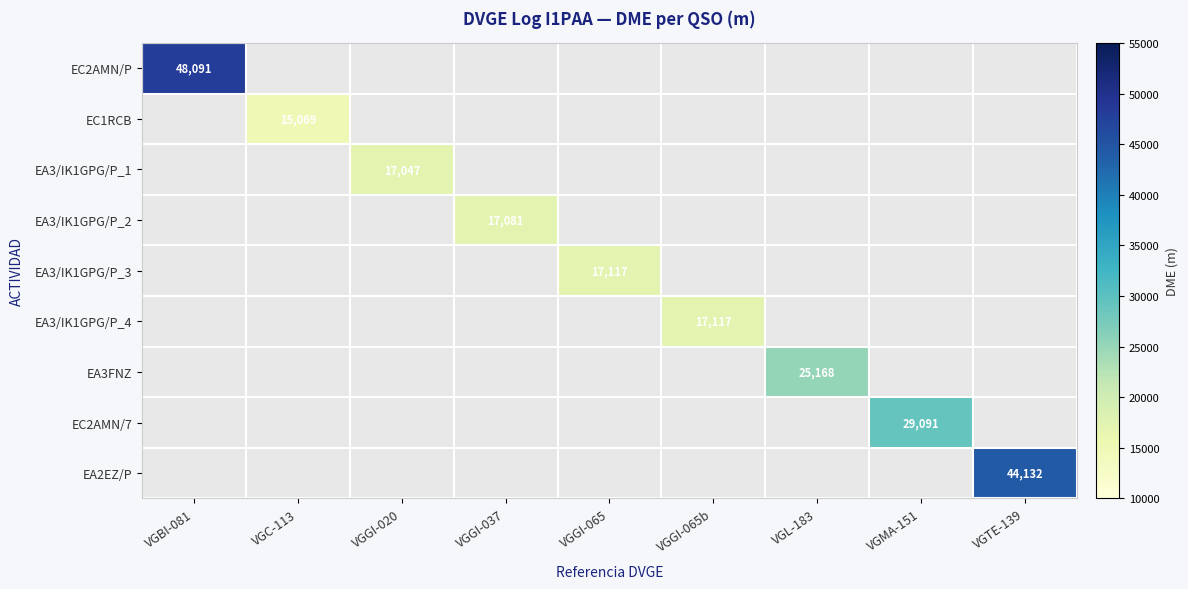

The EA2EZ/P series shows 44132 at VGTE-139. True or false?

True